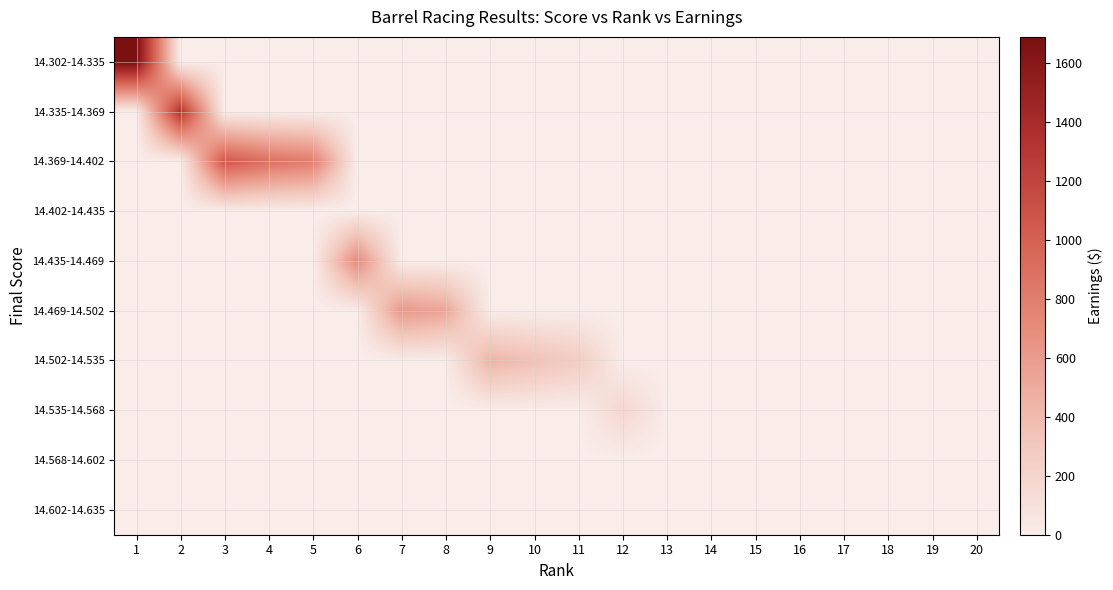

At how many categories does at least one series exceed 1547?

1